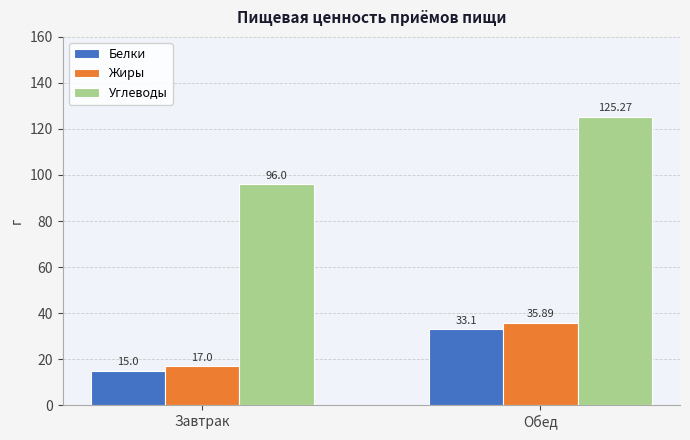

Reading left to right, extract all data points from this chart.

Белки: 15.0	33.1
Жиры: 17.0	35.9
Углеводы: 96.0	125.3